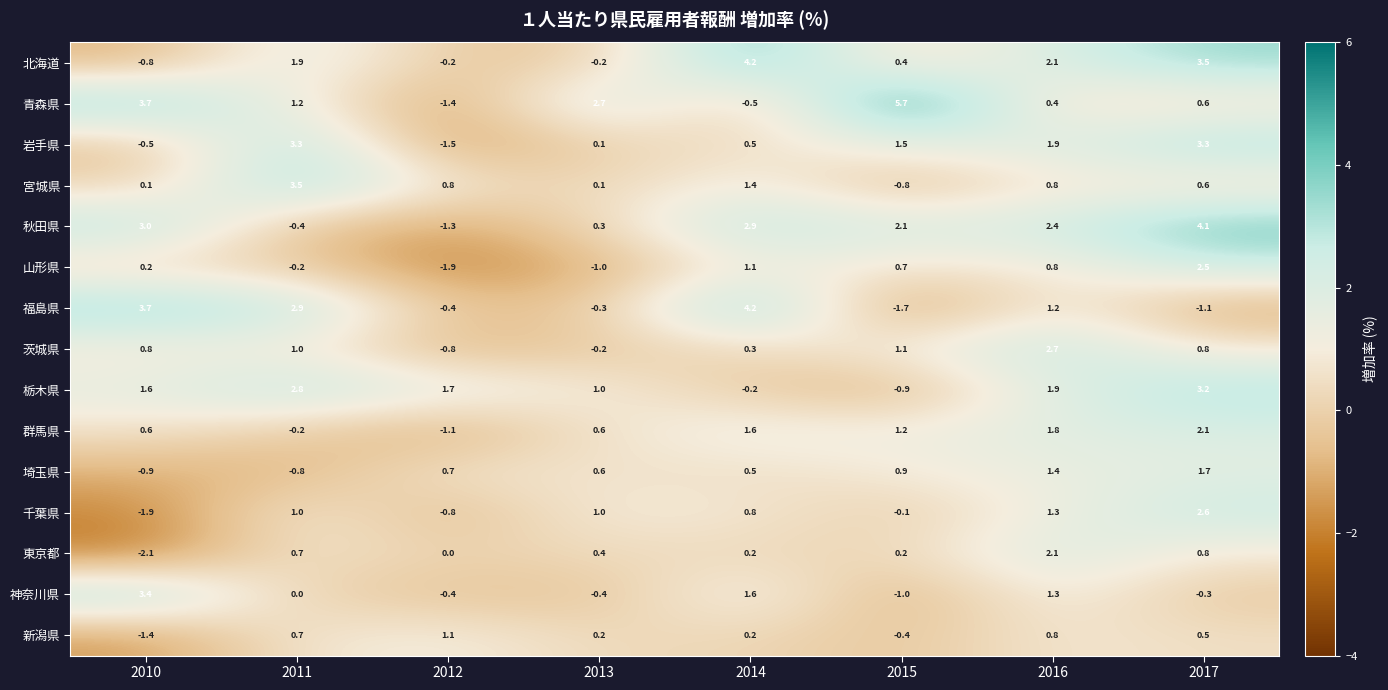

At which label does 岩手県 first exceed 1?

2011